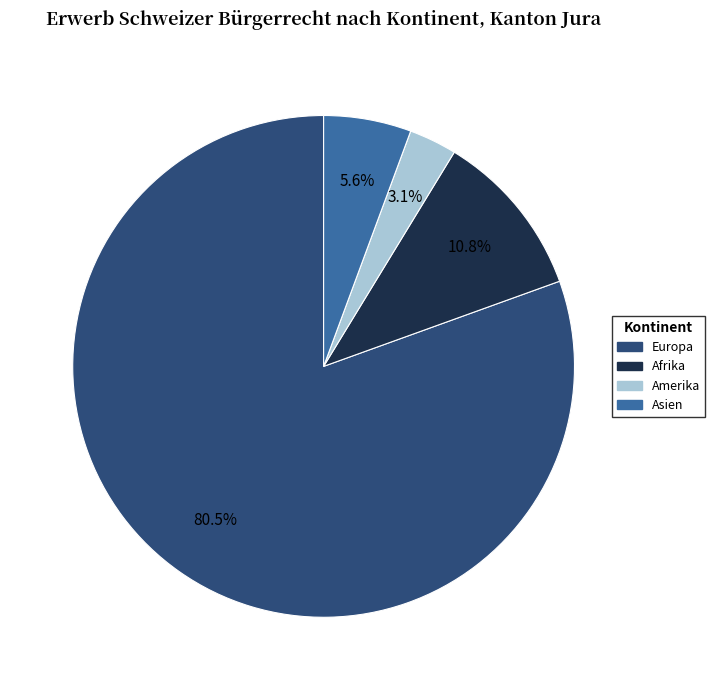

The Asien slice represents 6% of the pie. True or false?

True